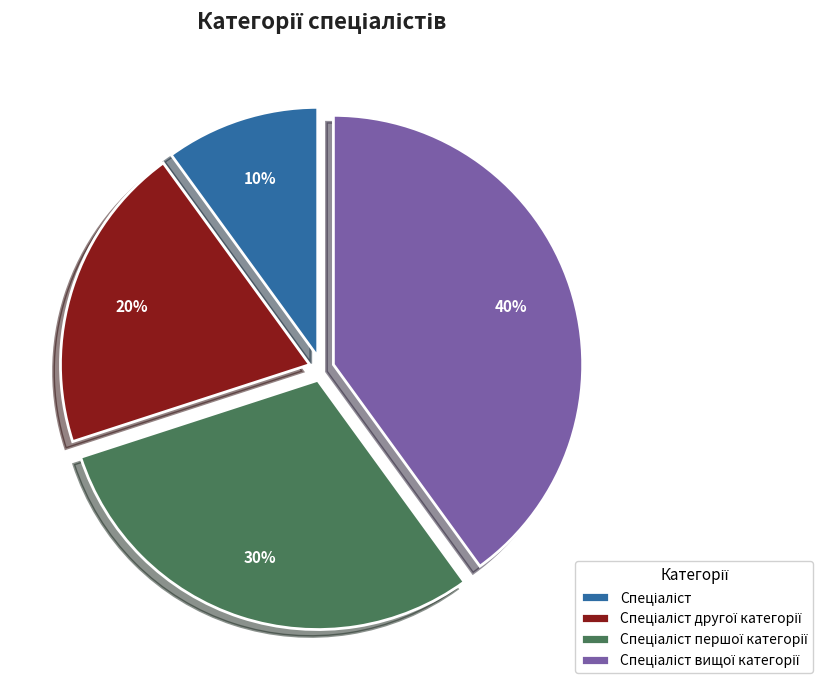

Is there any slice that represents more than half of the pie?

No